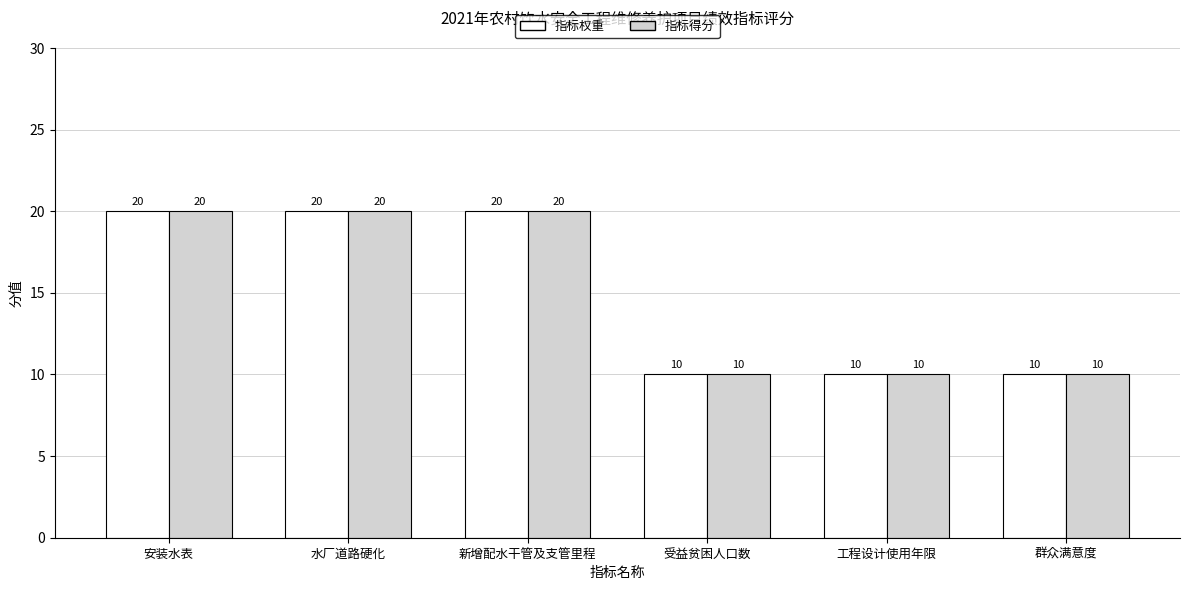

What is the total value across all series at 新增配水干管及支管里程?

40